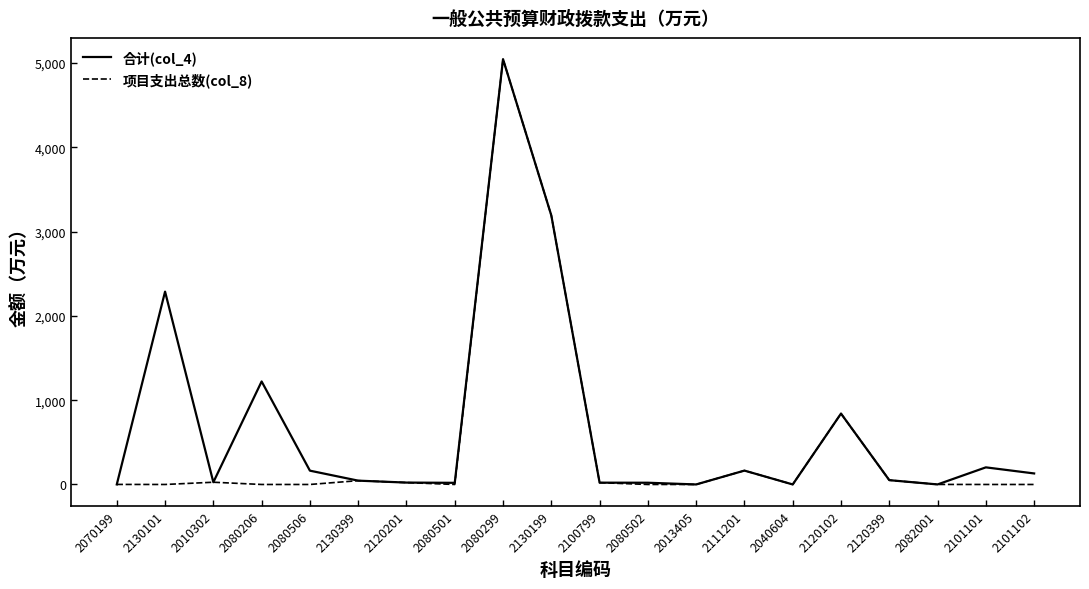

What is the maximum value shown in the chart?

5044.2